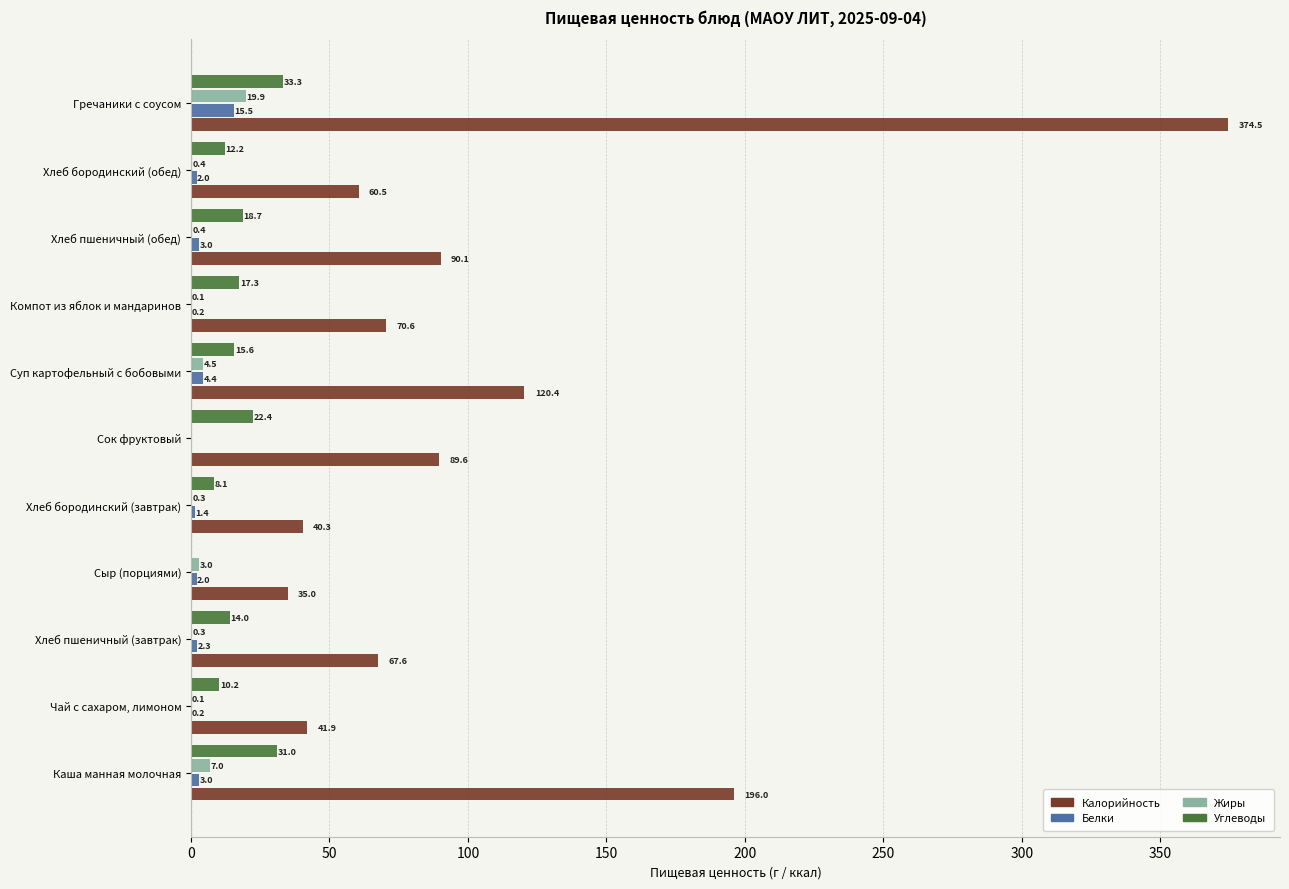

The value of Калорийность at Хлеб пшеничный (завтрак) is 17.9. True or false?

False